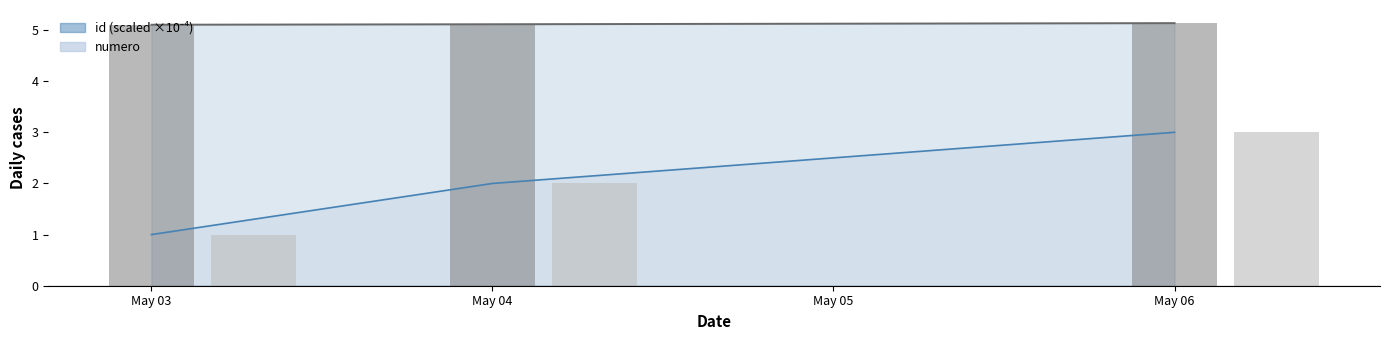

How many bars are there in each group?

2